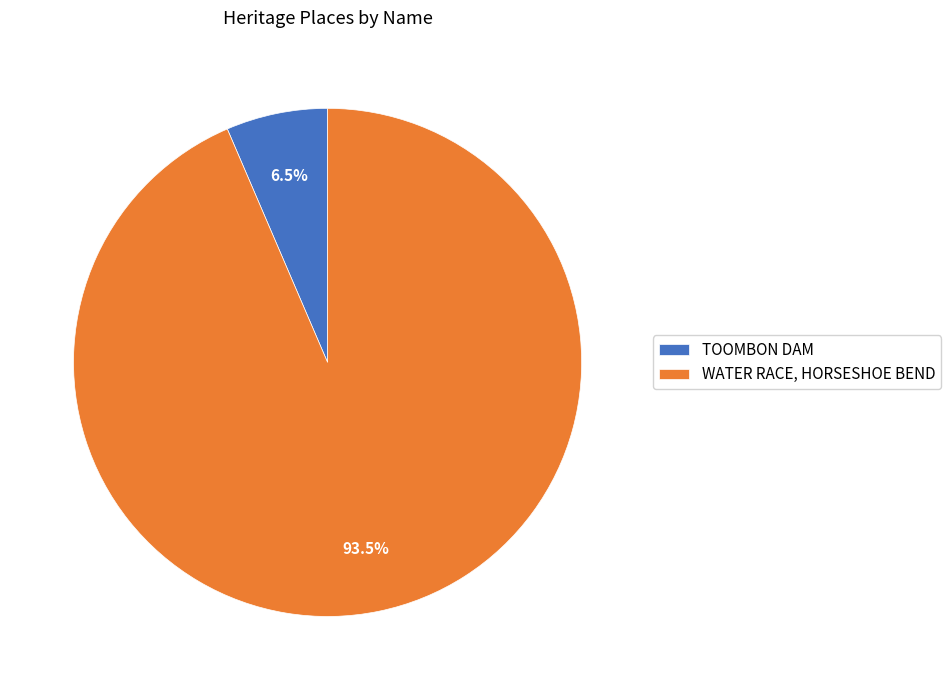

Does TOOMBON DAM represent more than half of the total?

No